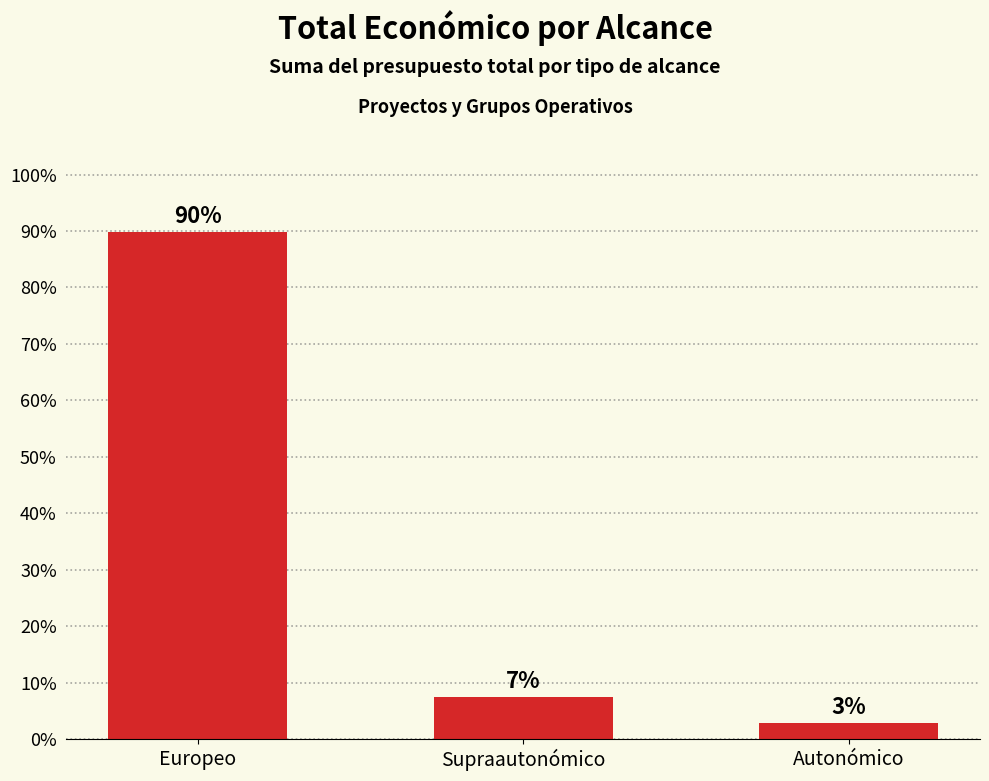

What is the value of the 2nd bar from the left?

7.4